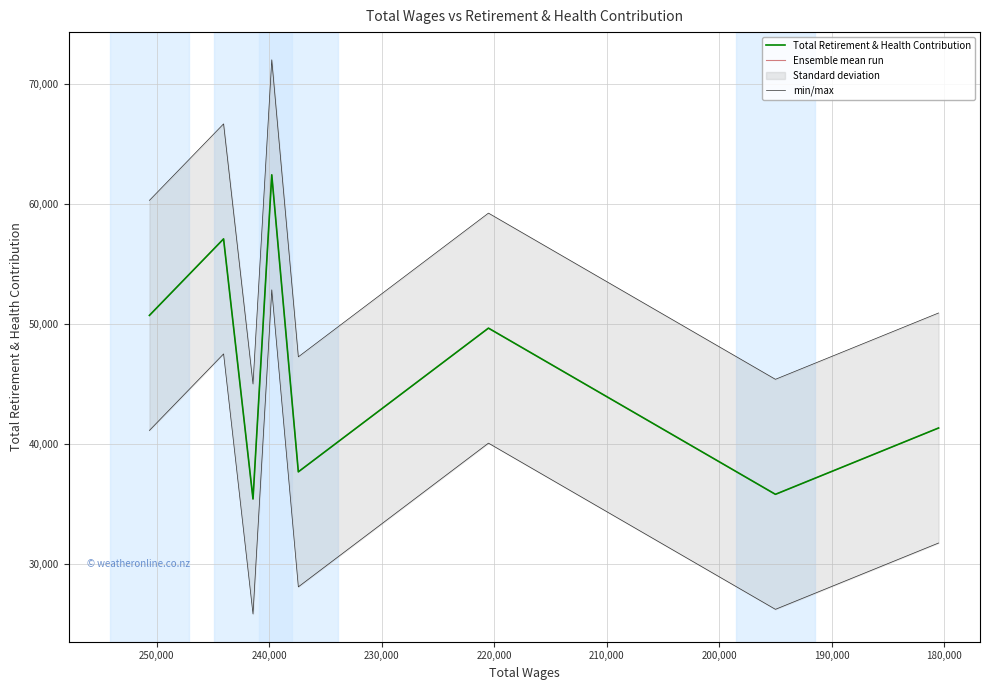

How many series are shown in this chart?

3